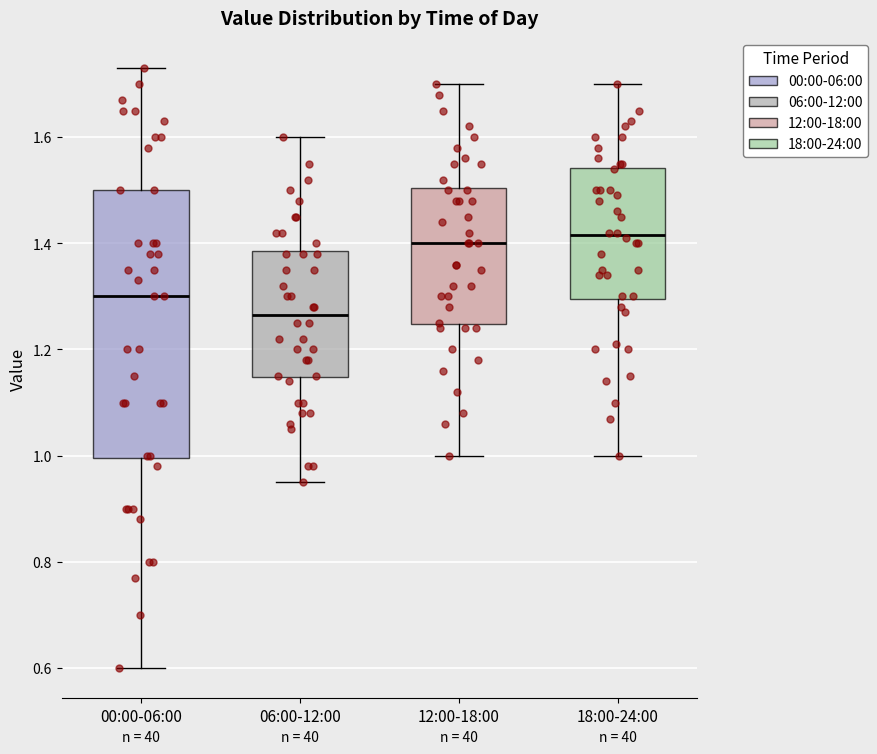

Reading left to right, transcribe this box plot: for each box, give where its median line is, the range the box spans, and where its two whiskers end, as read against the y-axis. The values are not printed on the chart, so give them approximately, as read against the axis.

00:00-06:00: median 1.30, box 1.00 to 1.50, whiskers 0.60 to 1.74
06:00-12:00: median 1.26, box 1.14 to 1.38, whiskers 0.96 to 1.60
12:00-18:00: median 1.40, box 1.24 to 1.50, whiskers 1.00 to 1.70
18:00-24:00: median 1.42, box 1.30 to 1.54, whiskers 1.00 to 1.70